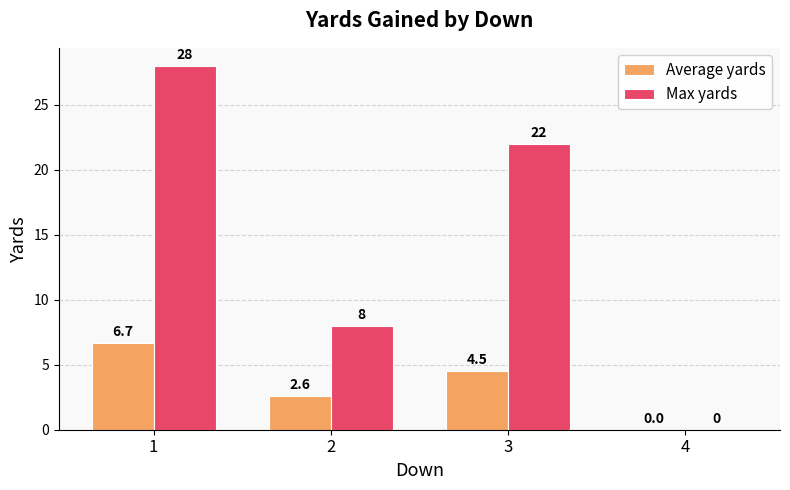

Where is Max yards nearest to the value 14?

2